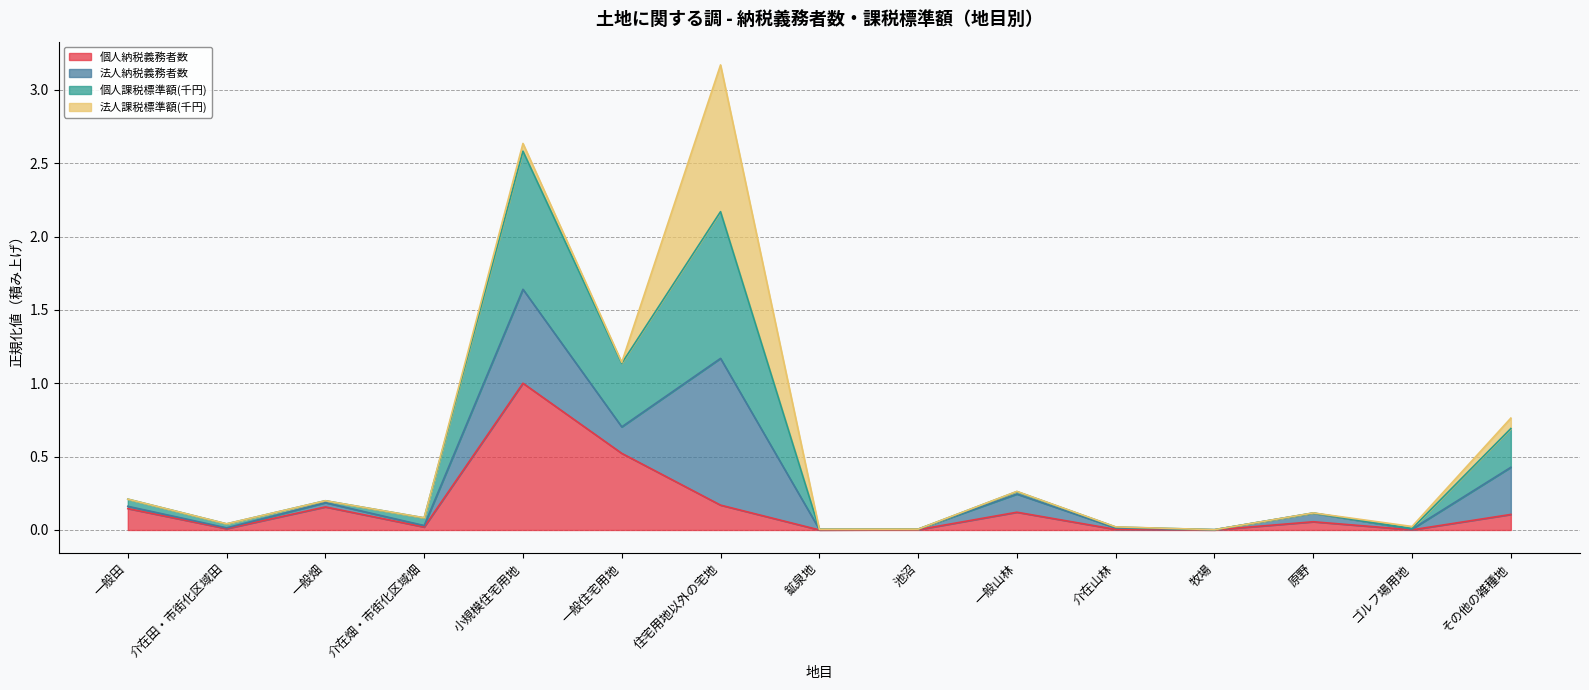

The 個人納税義務者数 series shows 0.0 at ゴルフ場用地. True or false?

True